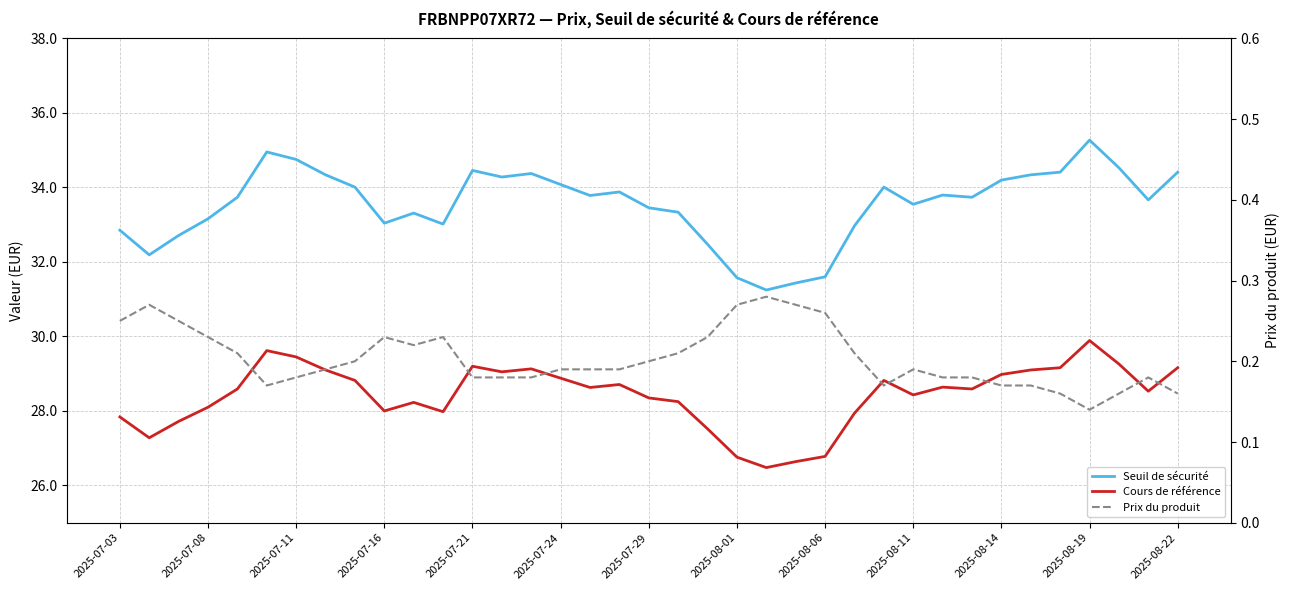

Is it true that Seuil de sécurité equals 7.6 at 32?

False